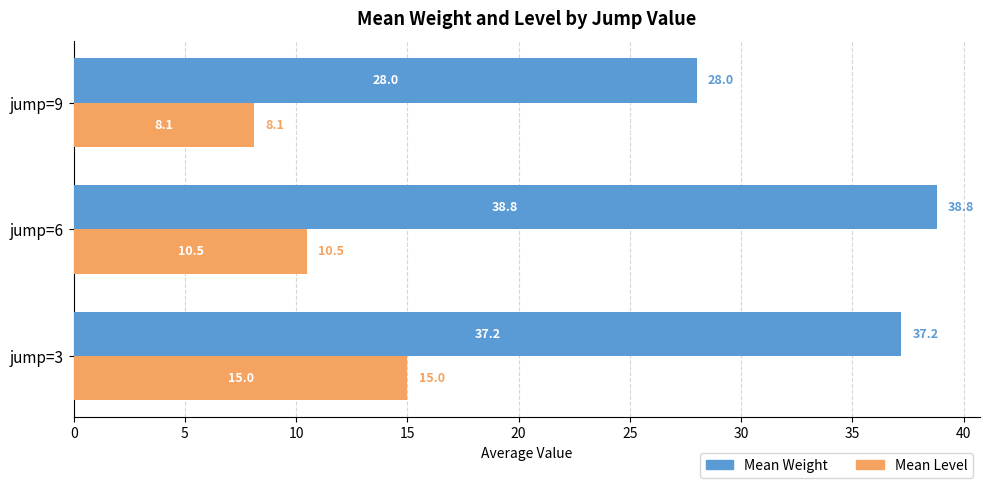

Is the value of Mean Weight at jump=6 greater than the value of Mean Level at jump=6?

Yes